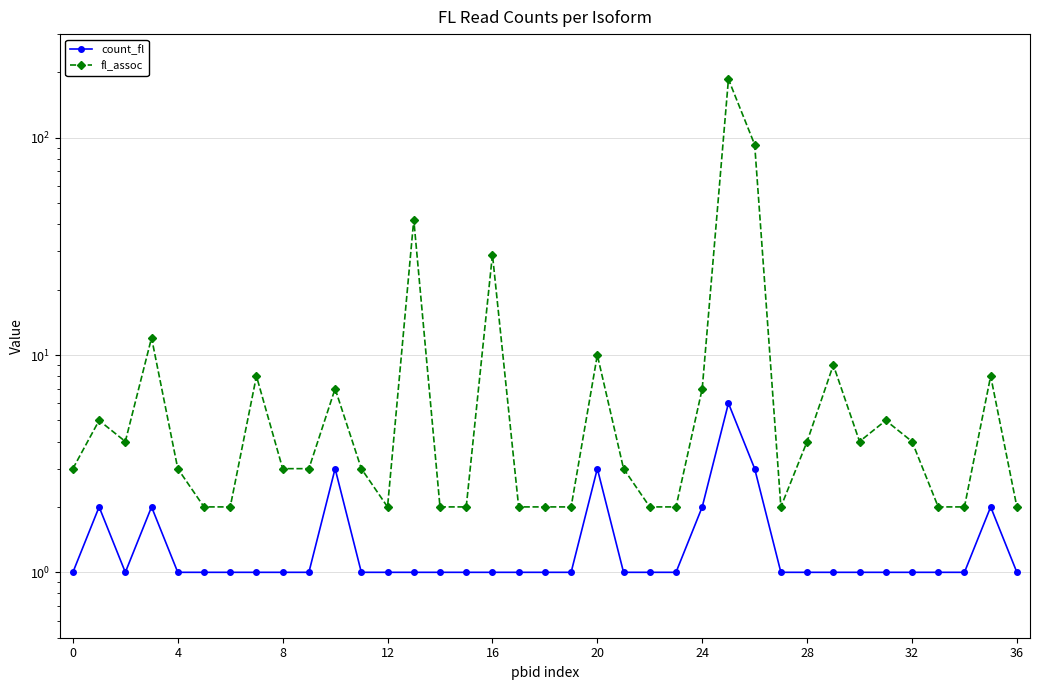

Is it true that fl_assoc equals 3 at 33?

False